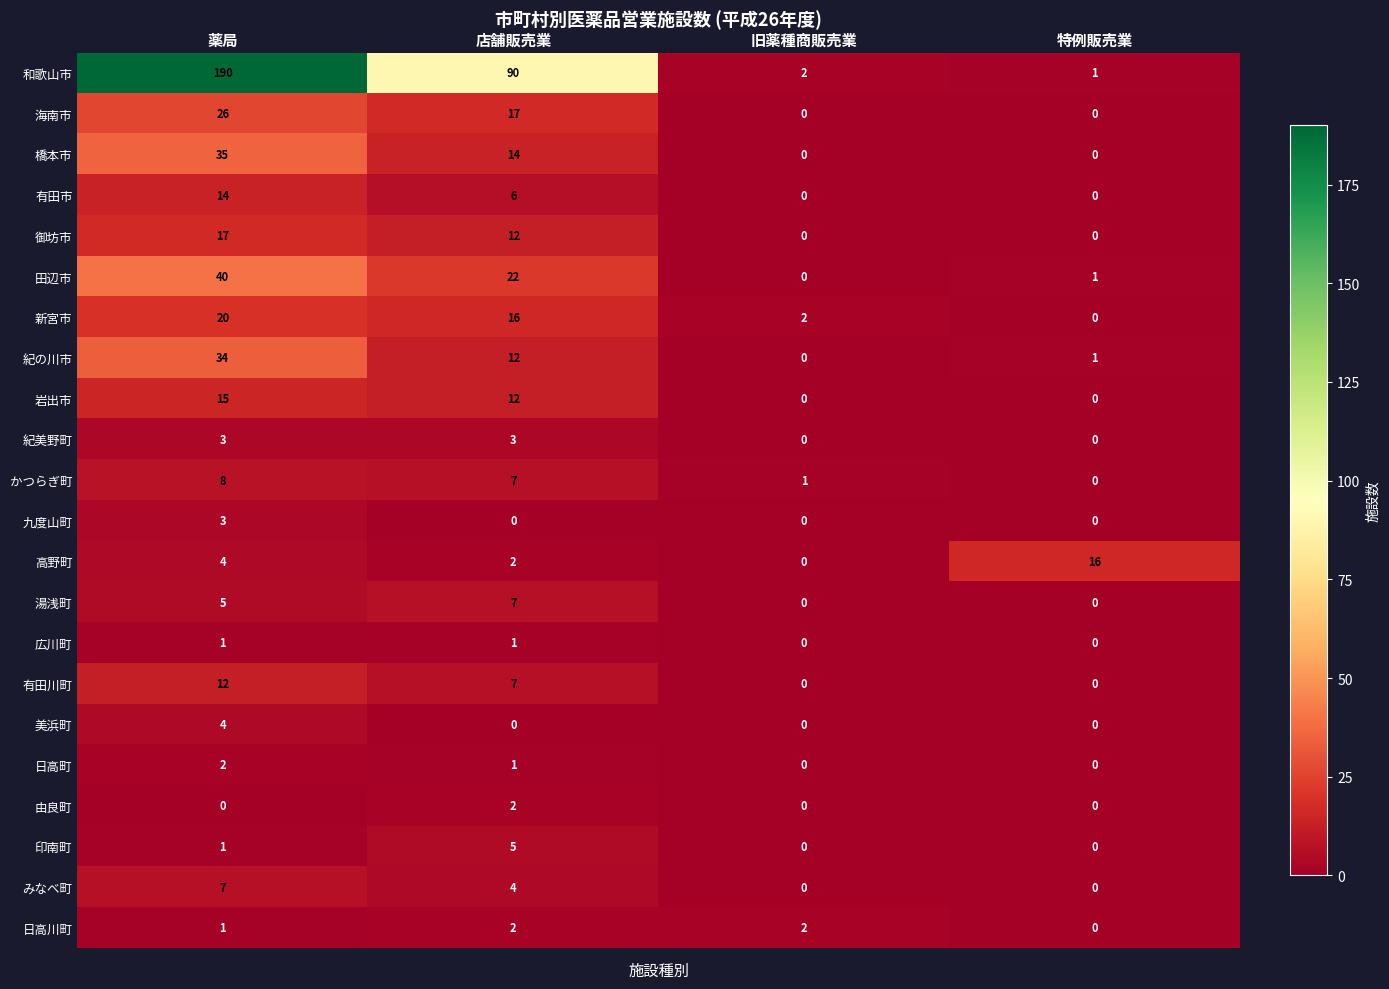

The value of 新宮市 at 店舗販売業 is 16. True or false?

True